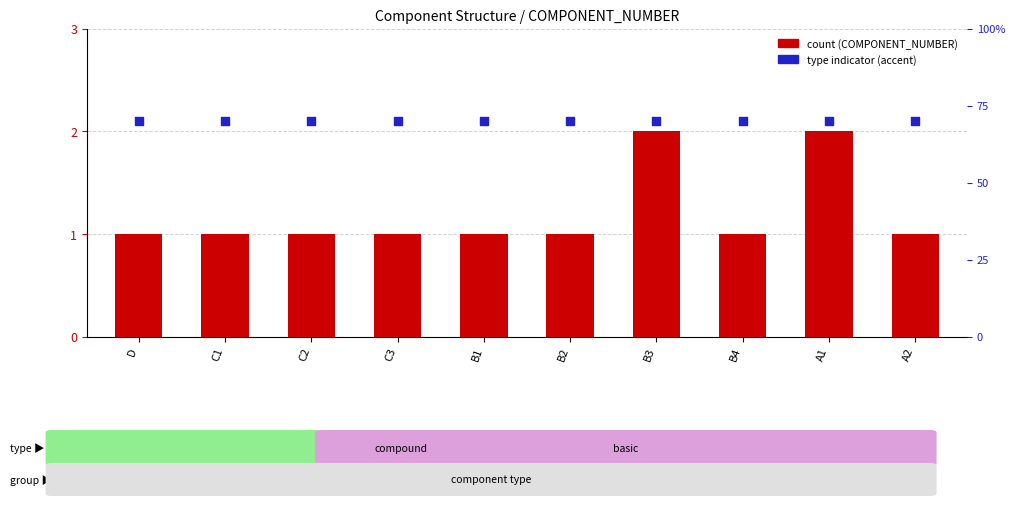

Which series reaches the maximum Y coordinate?

type indicator